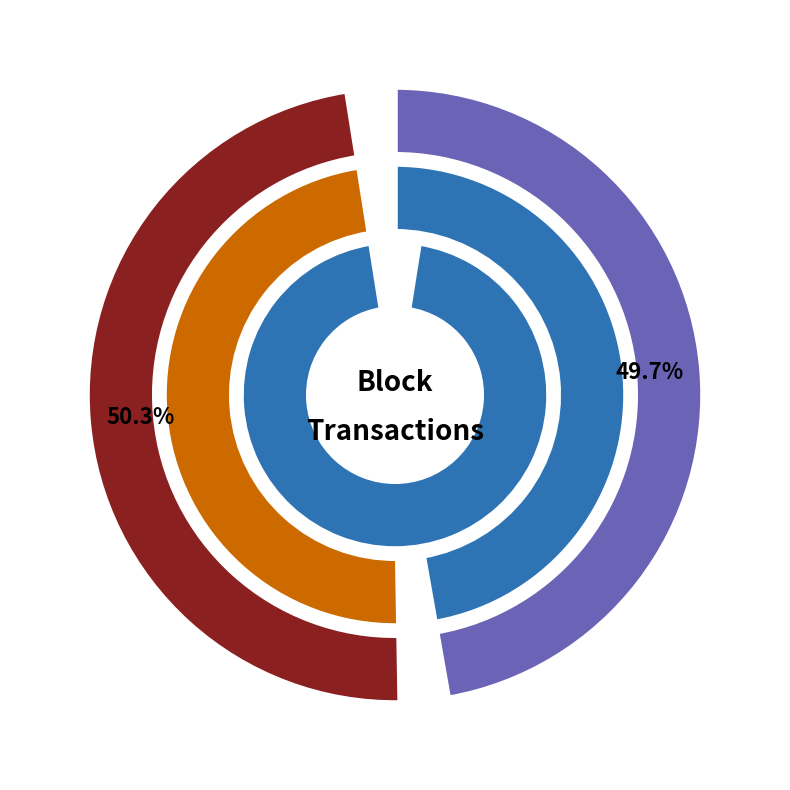

Is it true that 50740 is 1% of the pie?

False